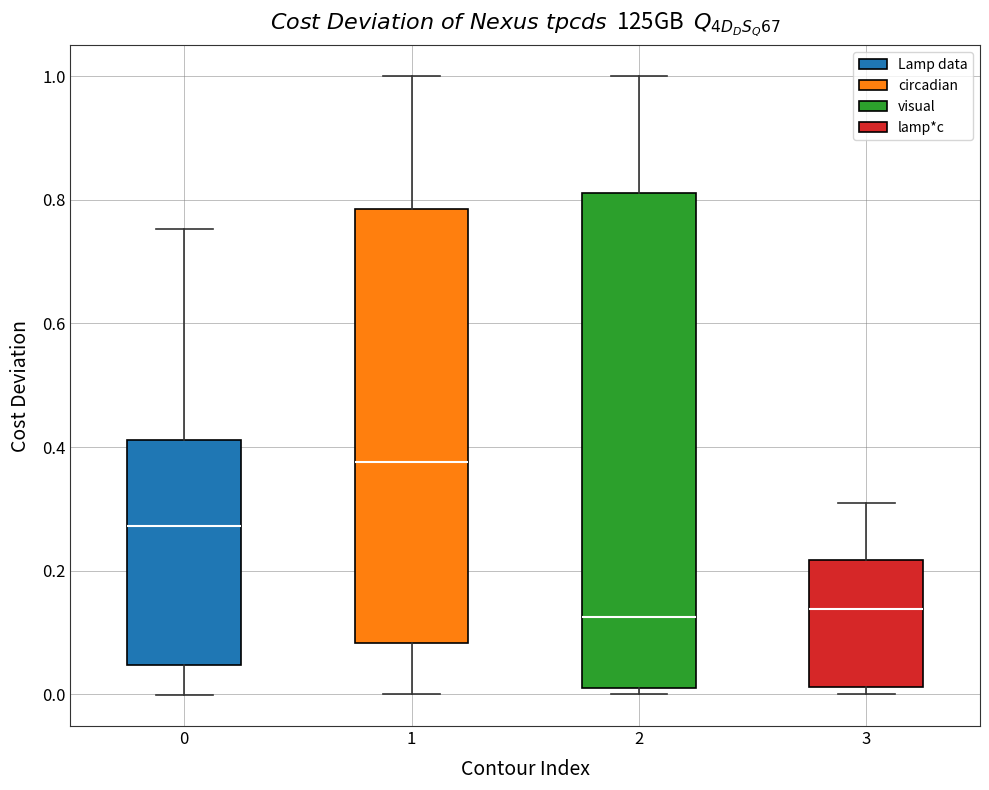

Which box has the highest median line?

1